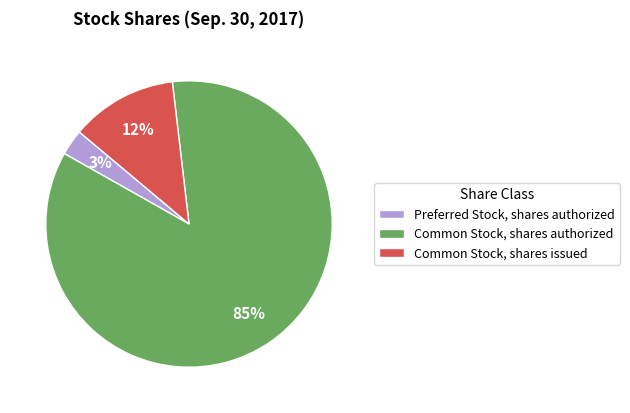

Do Preferred Stock, shares authorized and Common Stock, shares authorized together represent more than half of the pie?

Yes